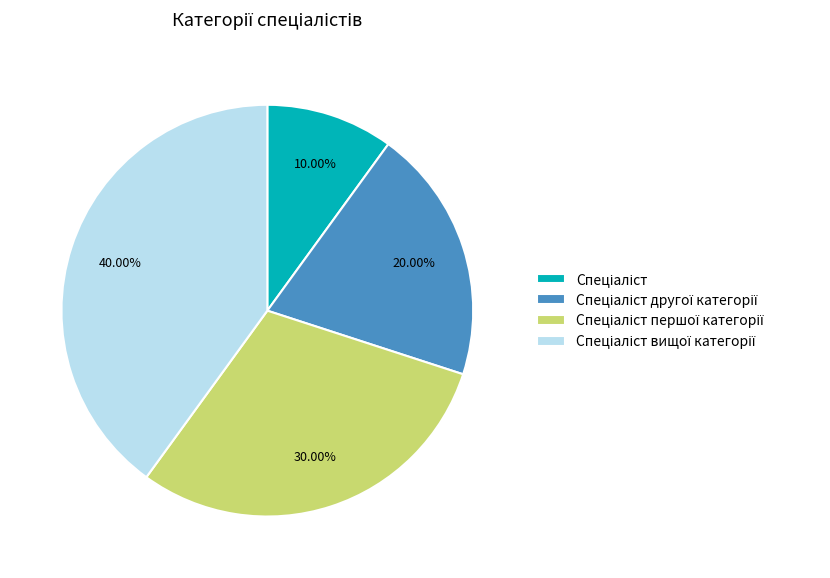

Is there any slice that represents more than half of the pie?

No